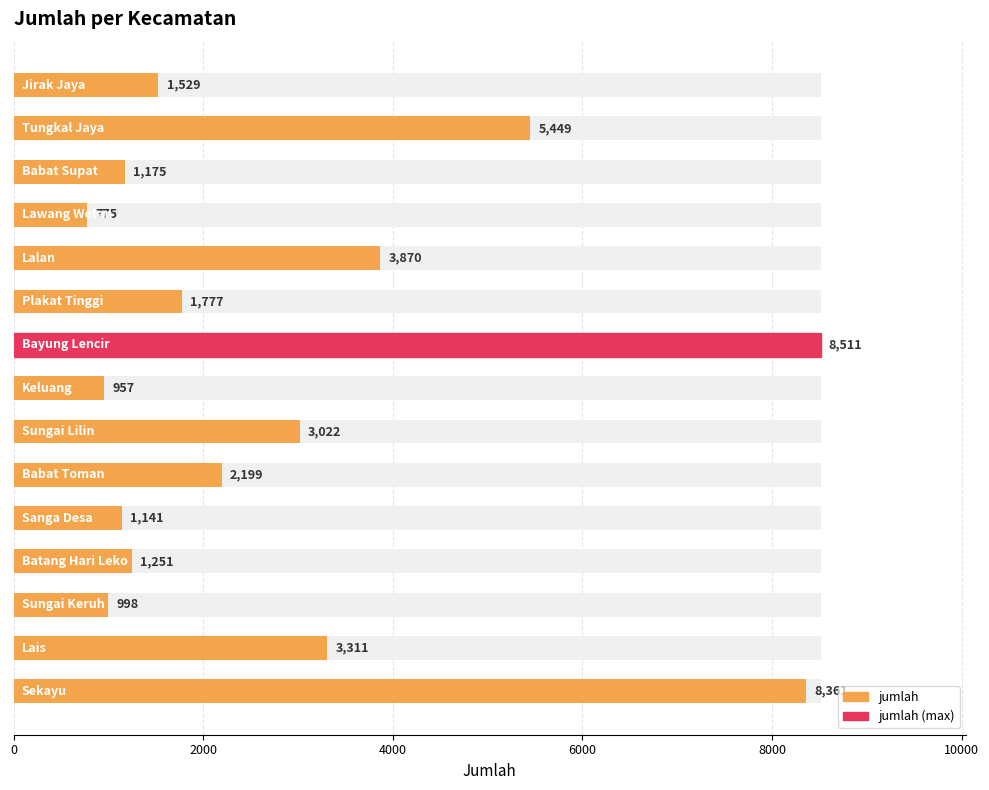

Reading right to left, list all the values displayed in this chart.

1529	5449	1175	775	3870	1777	8511	957	3022	2199	1141	1251	998	3311	8361